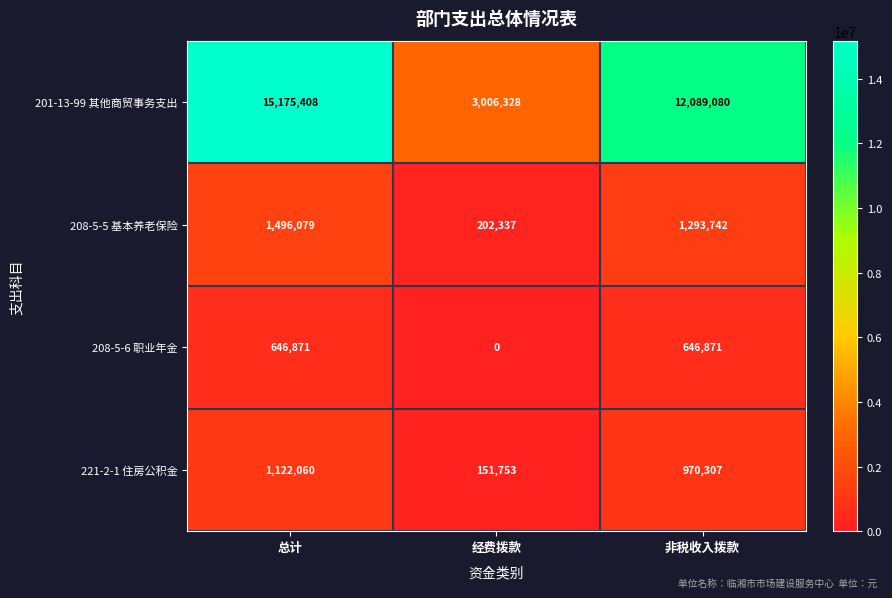

At which category is the sum across all series the highest?

总计